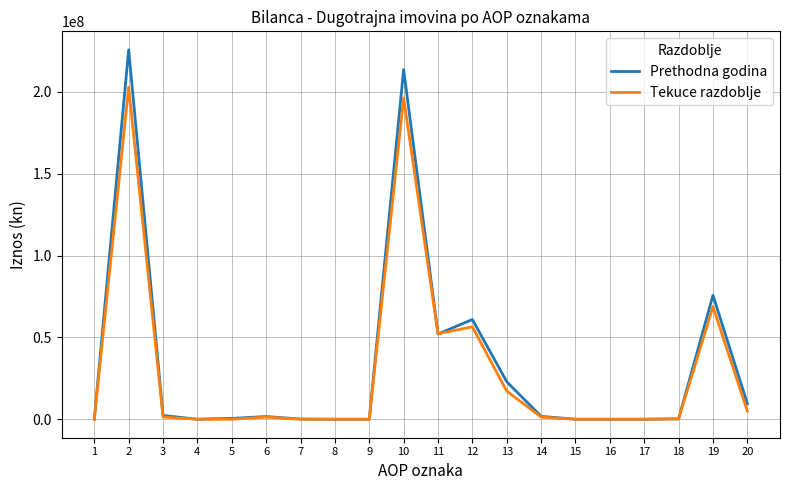

What is the difference between the maximum and minimum values in the Prethodna godina series?

225621005